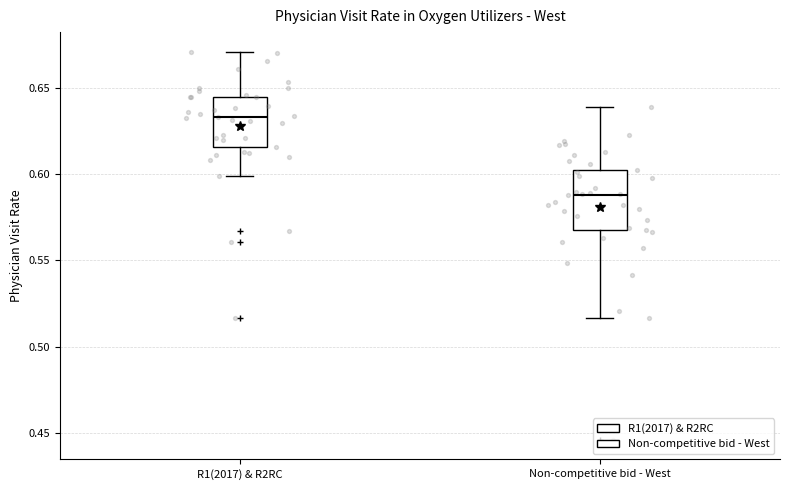

Which box has the highest median line?

R1(2017) & R2RC